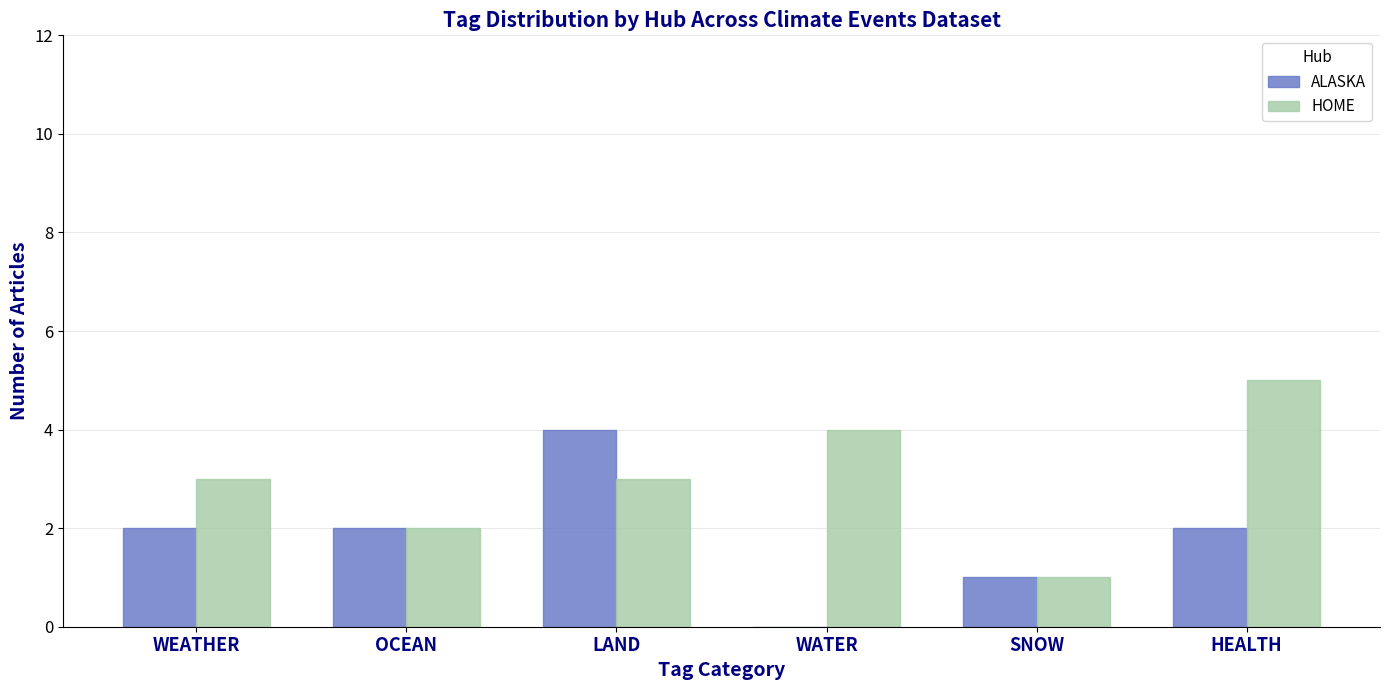

How many series are shown in this chart?

2